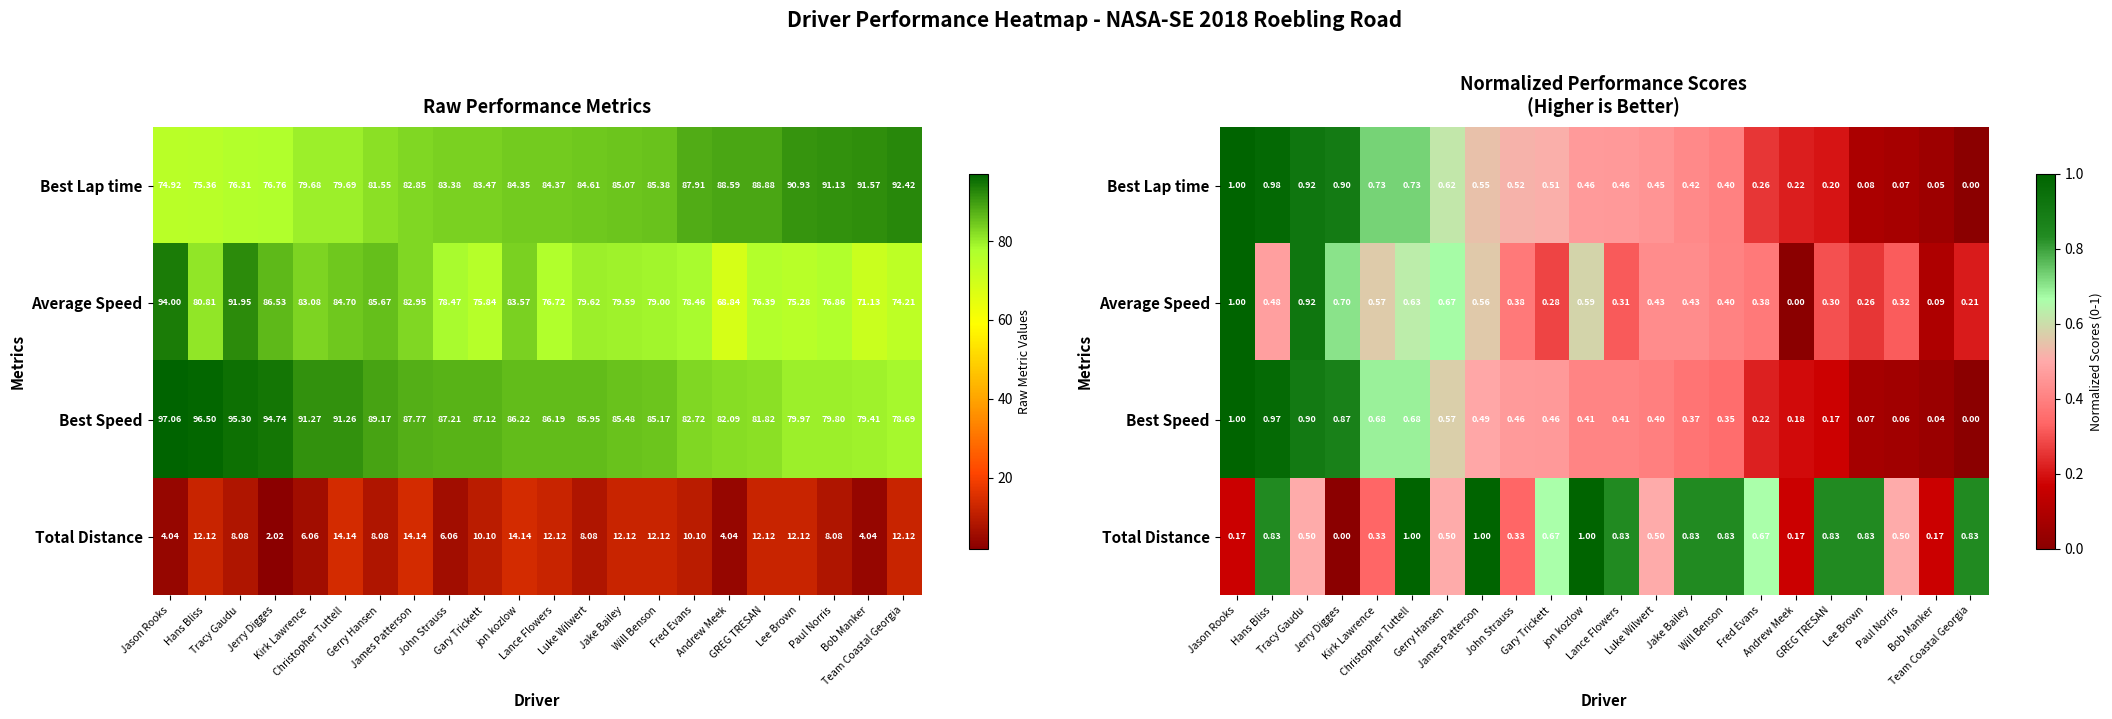

What is the sum of the Average Speed values at Jake Bailey and Jason Rooks?

1.4